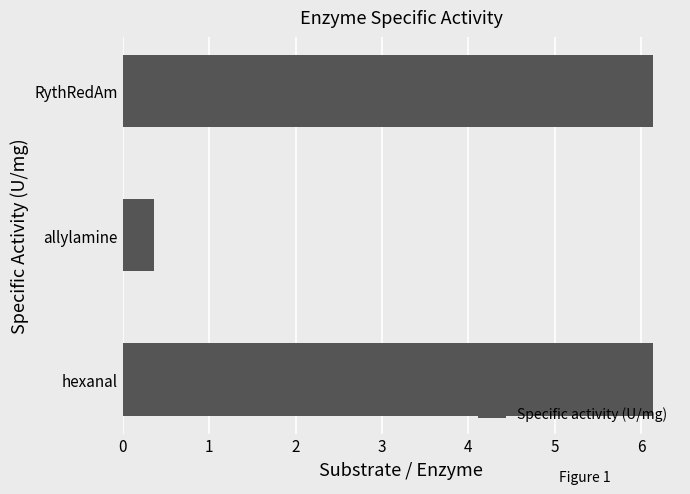

What is the maximum value shown in the chart?

6.1